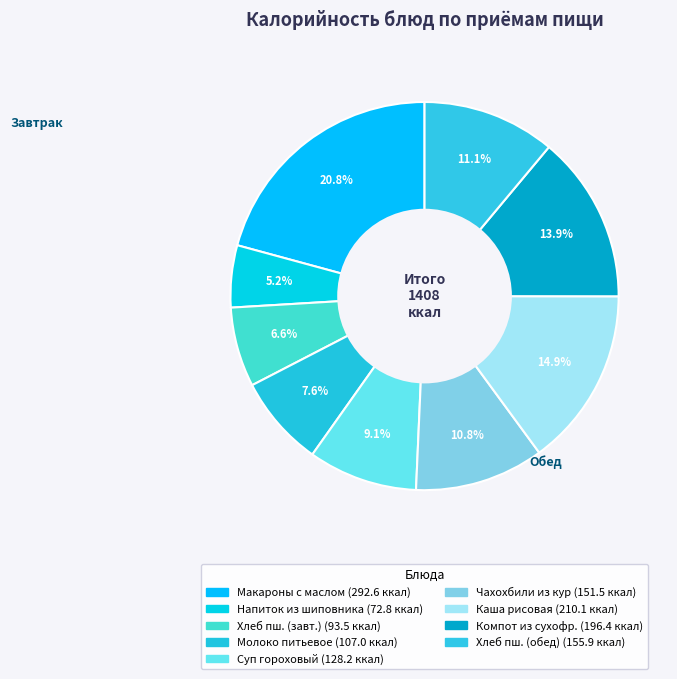

Count the number of slices in the pie.

9